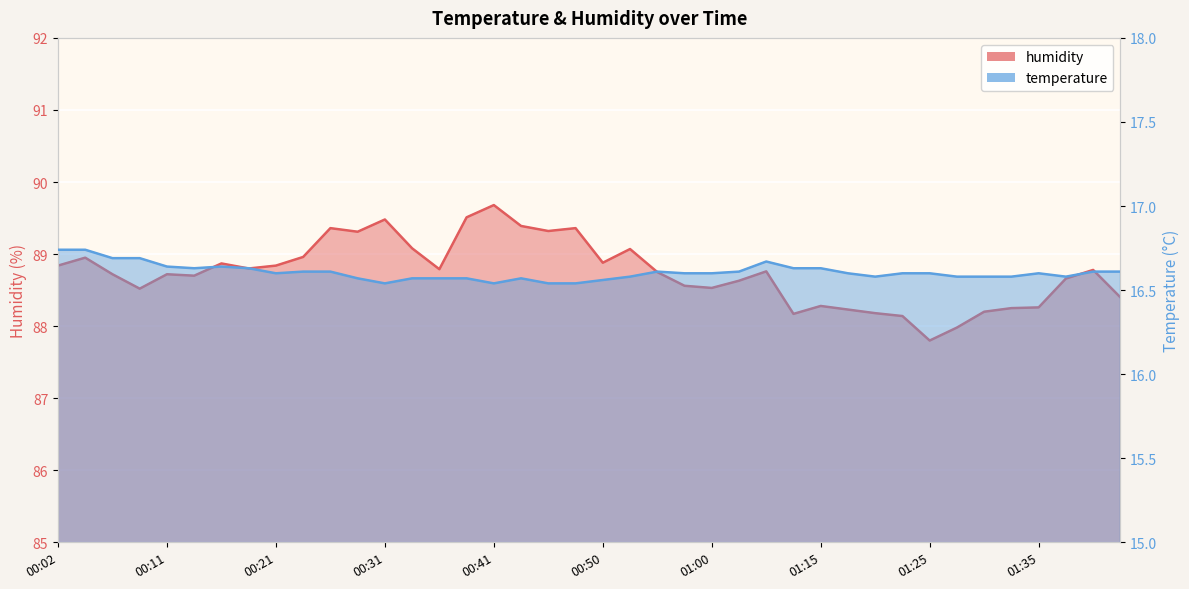

What is the difference between the second highest and minimum values in the temperature series?

0.2